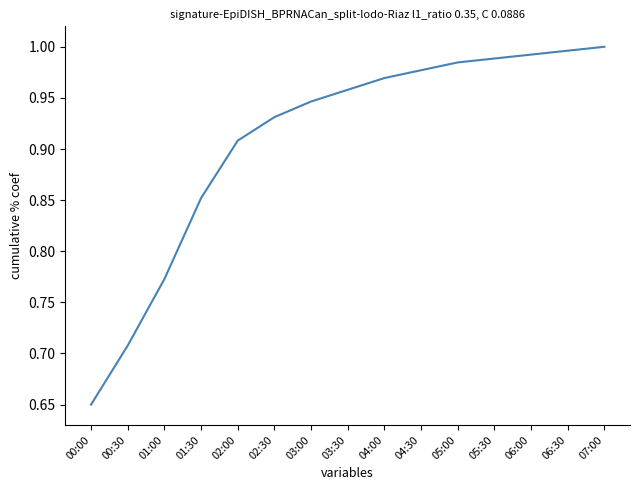

What is the difference between the values at 01:30 and 05:00?

0.1